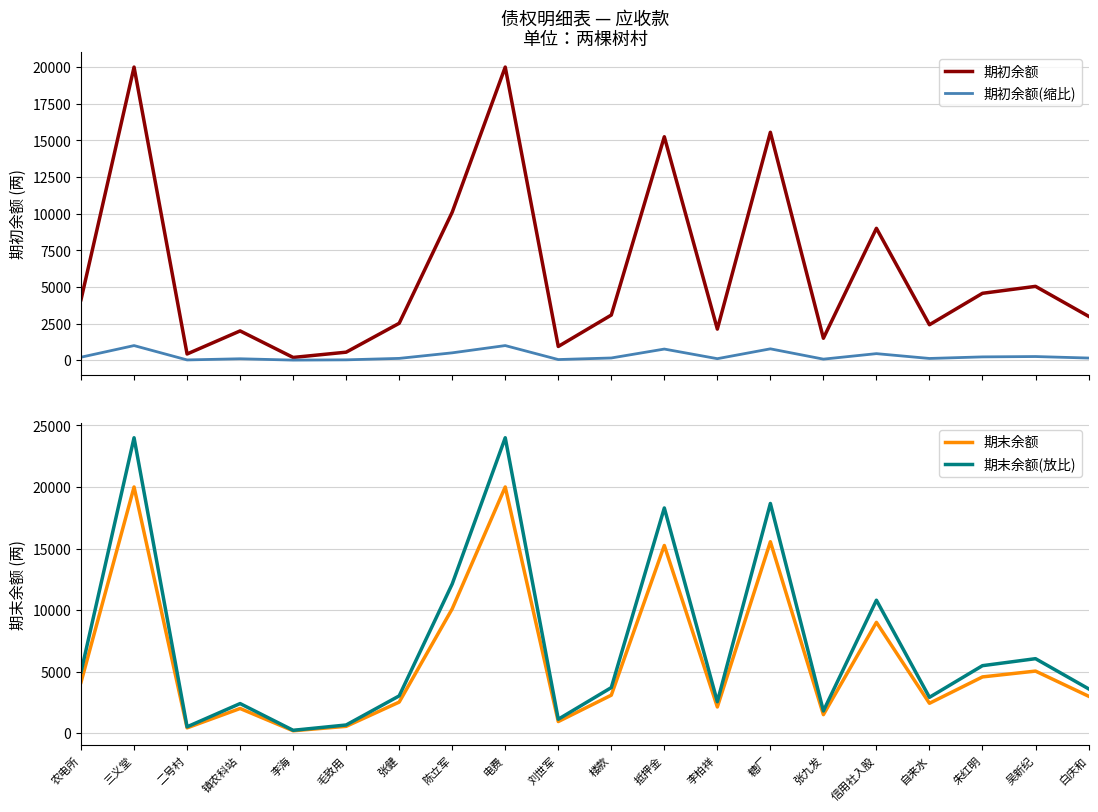

The value of 期初余额 at 刘世军 is 938.9. True or false?

True